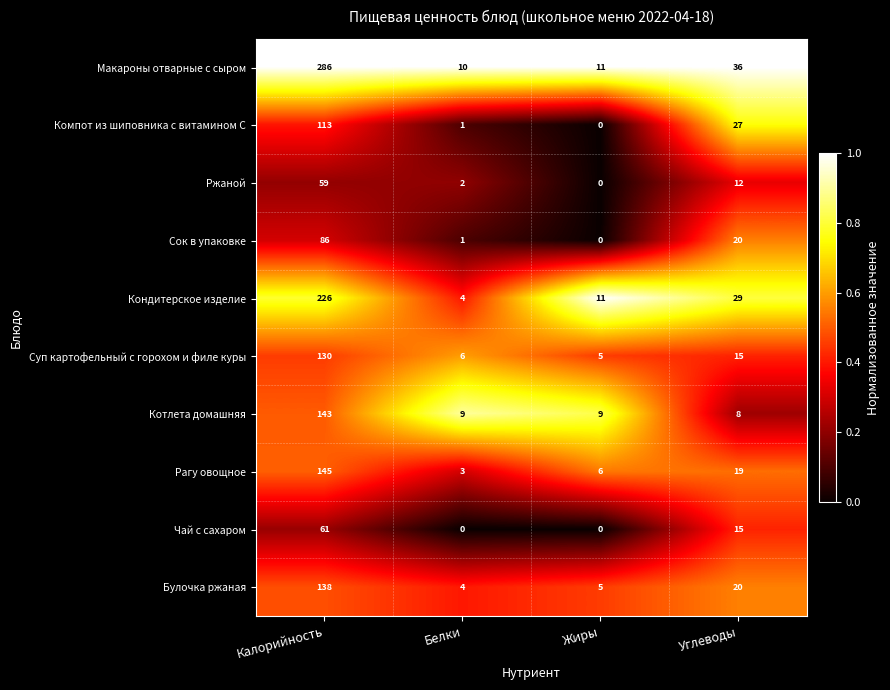

True or false: Сок в упаковке has a value of 20 at Углеводы.

True